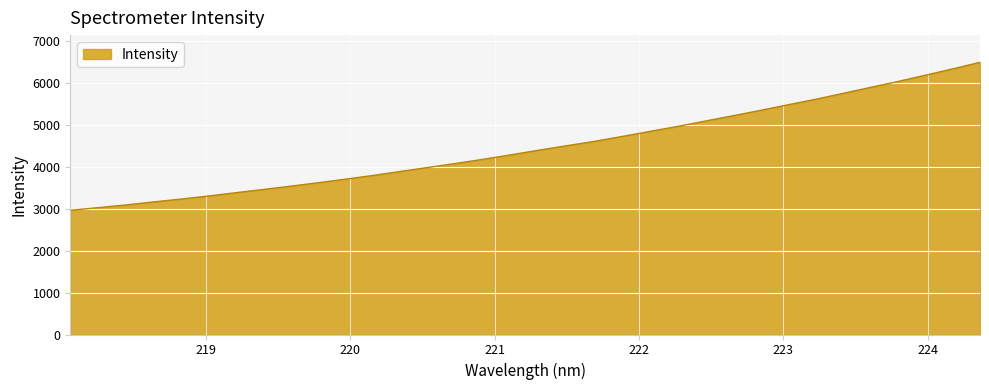

What is the minimum value shown in the chart?

2965.7